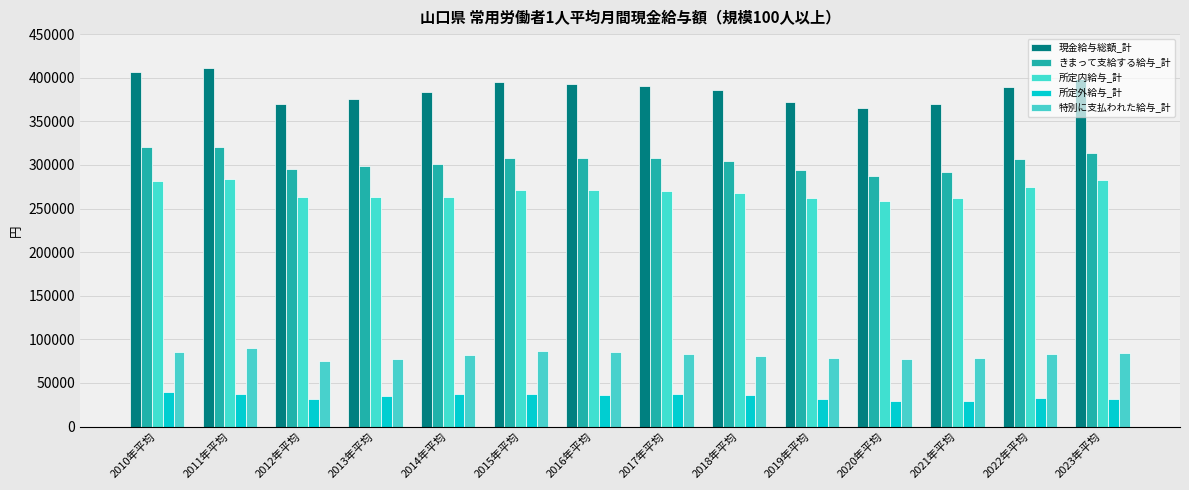

What is the sum of the 所定内給与_計 values at 2023年平均 and 2018年平均?

550475